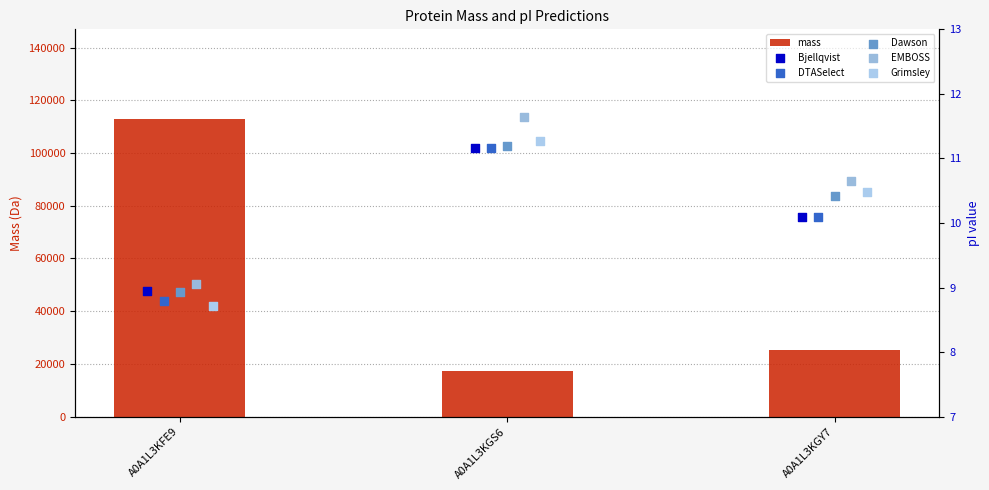

At how many categories does at least one series exceed 61333?

1